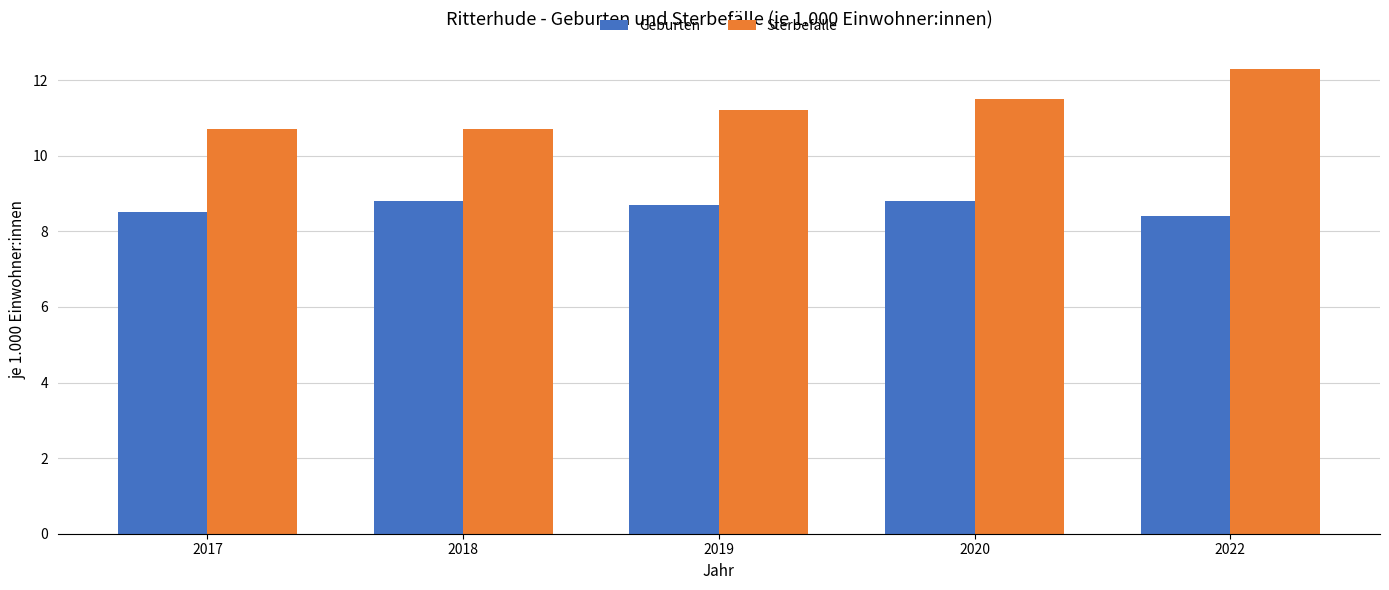

Which series has the largest range (max minus min)?

Sterbefälle